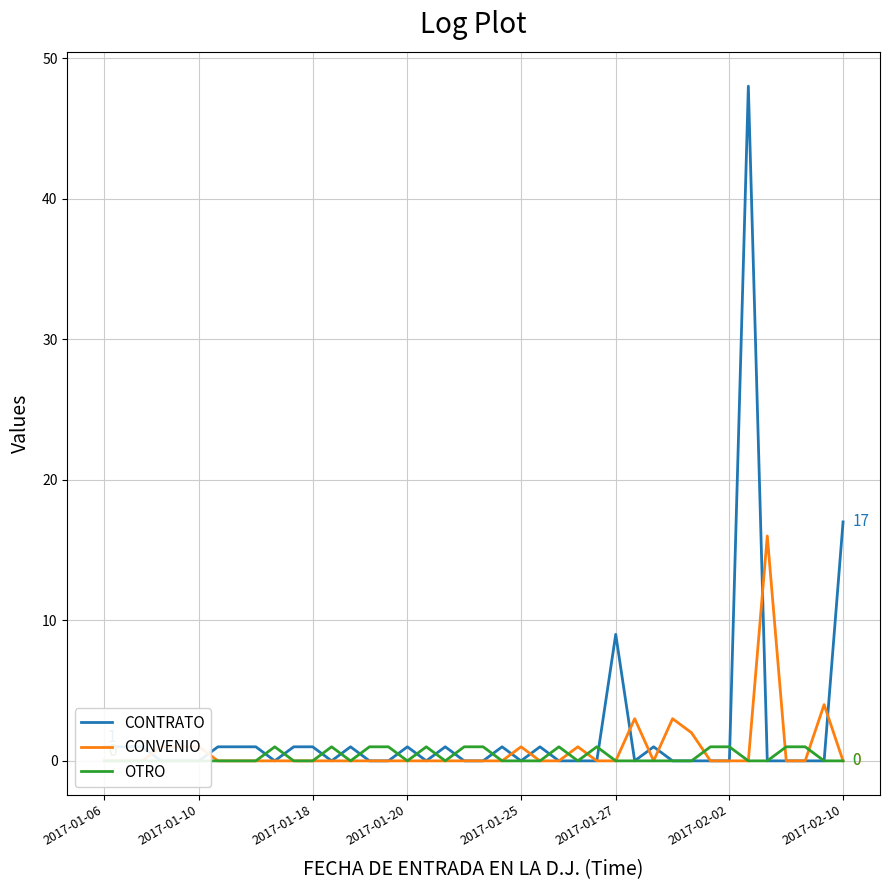

Rank the series by their maximum value, from highest to lowest.

CONTRATO, CONVENIO, OTRO